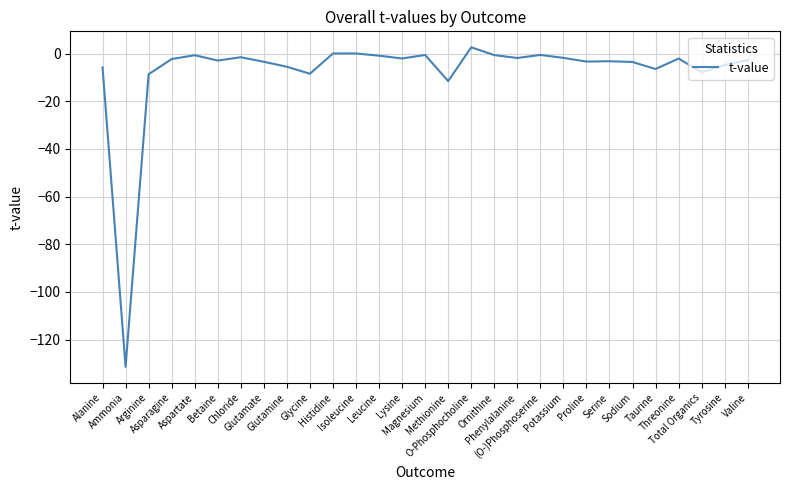

Between Glutamate and Tyrosine, which is larger?

Glutamate